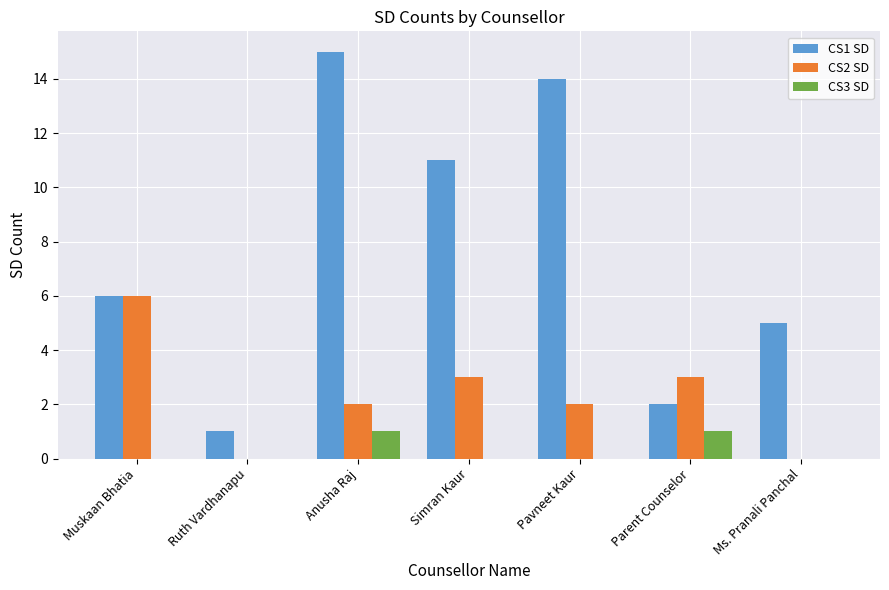

At which category is the sum across all series the highest?

Anusha Raj